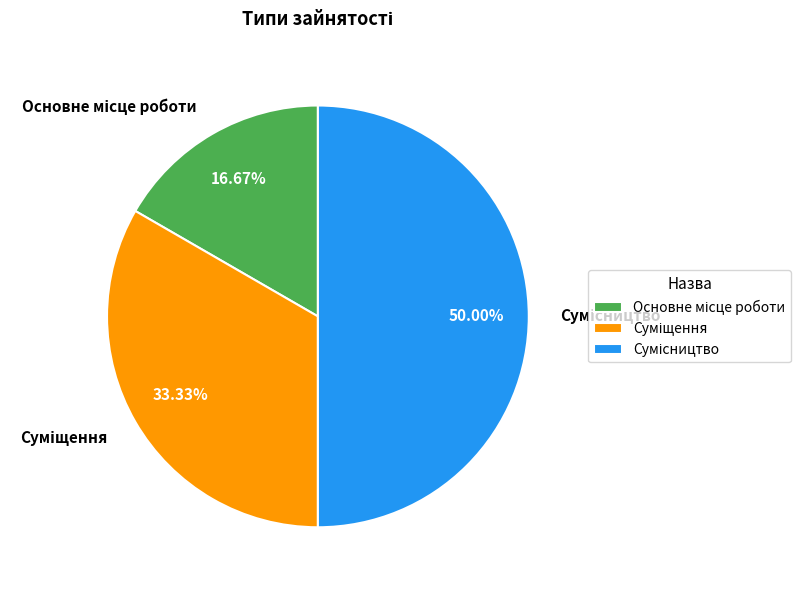

How many slices are in this pie chart?

3